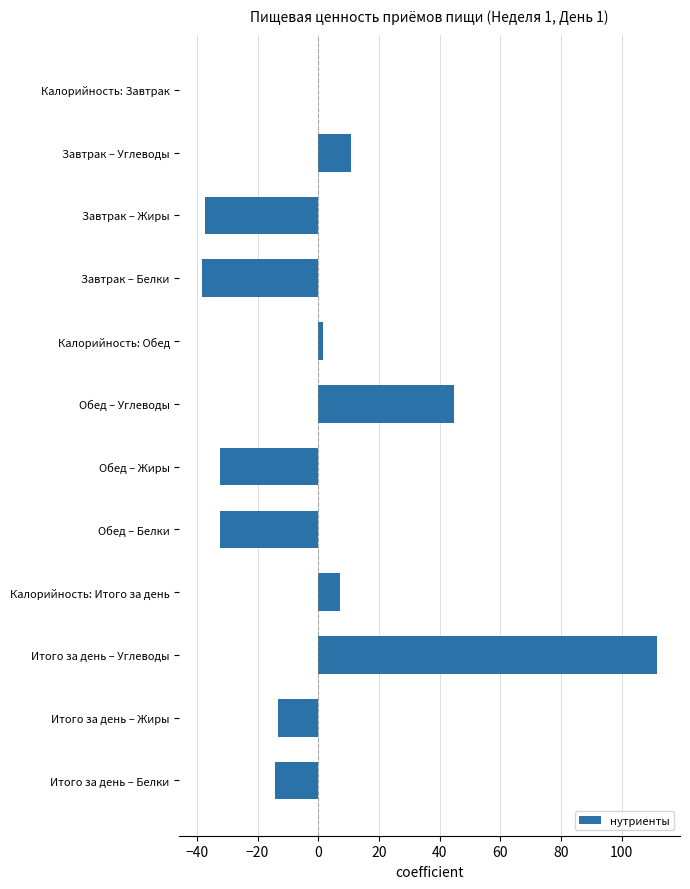

Reading top to bottom, list all the values displayed in this chart.

Калорийность: Завтрак=-0.2	Завтрак – Углеводы=10.8	Завтрак – Жиры=-37.2	Завтрак – Белки=-38.2	Калорийность: Обед=1.7	Обед – Углеводы=44.8	Обед – Жиры=-32.2	Обед – Белки=-32.2	Калорийность: Итого за день=7.2	Итого за день – Углеводы=111.8	Итого за день – Жиры=-13.2	Итого за день – Белки=-14.2